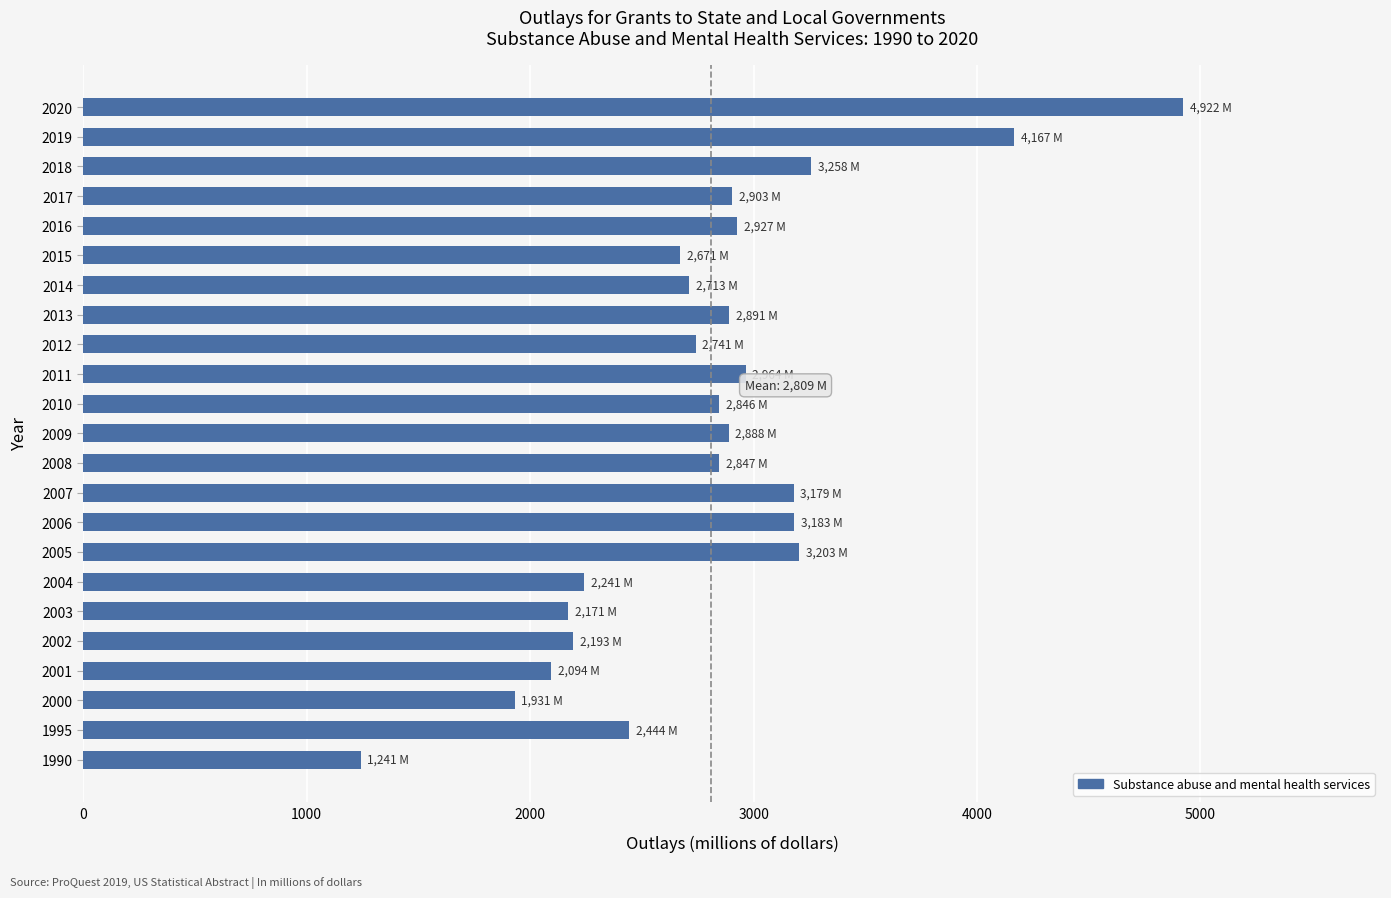

True or false: the data shows 1336 at 2007.

False